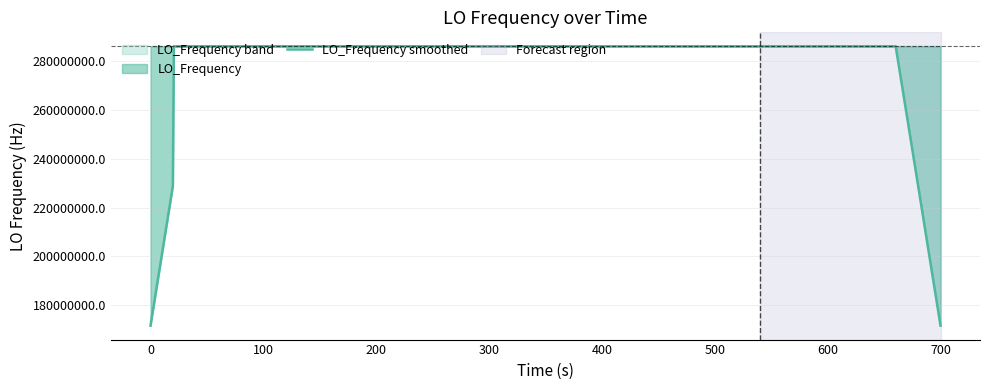

How many lines are shown in the chart?

1